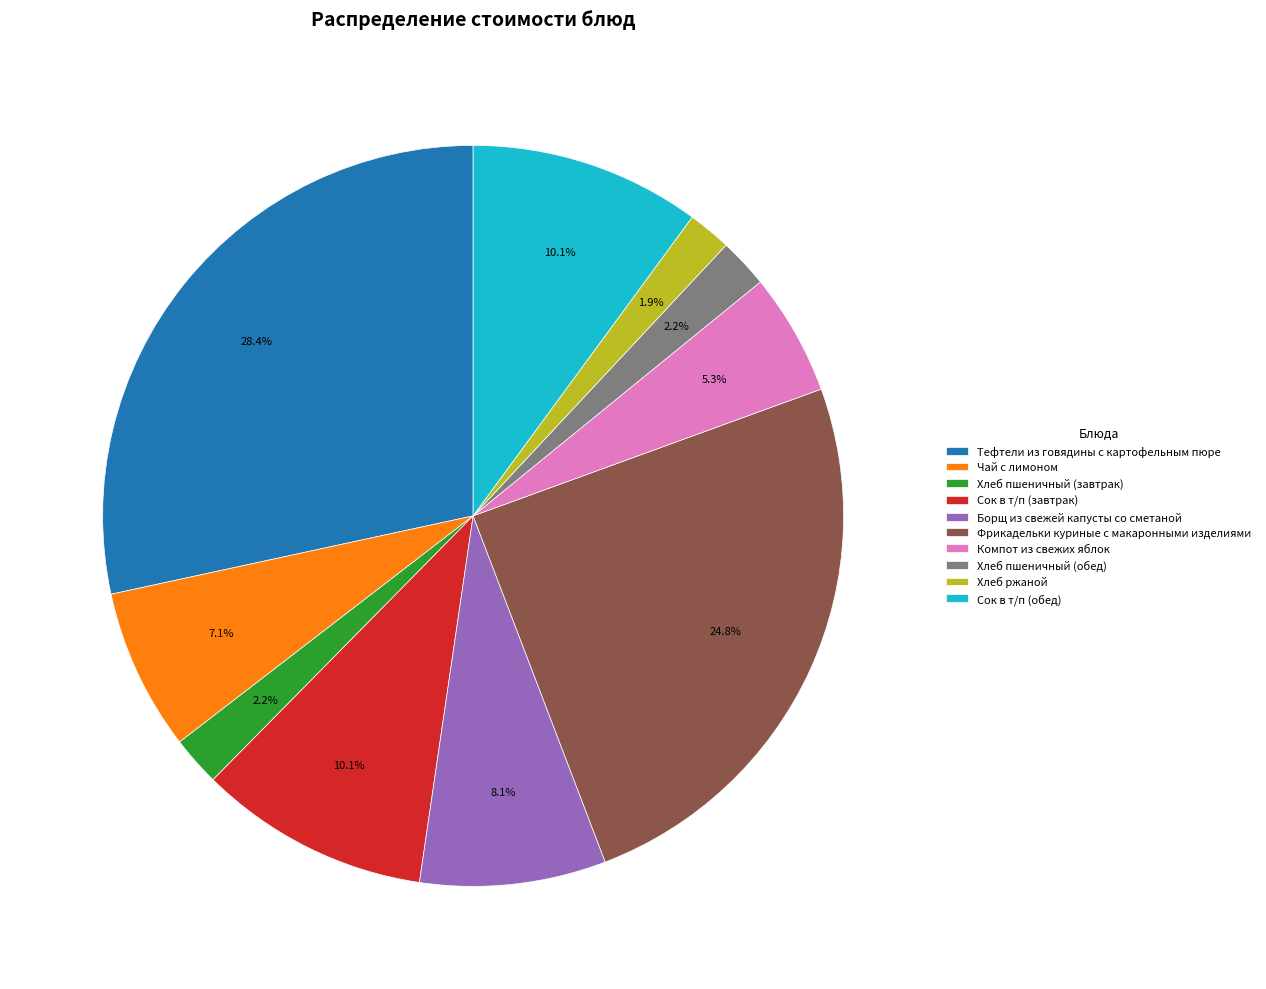

What is the largest slice in the pie chart?

Тефтели из говядины с картофельным пюре